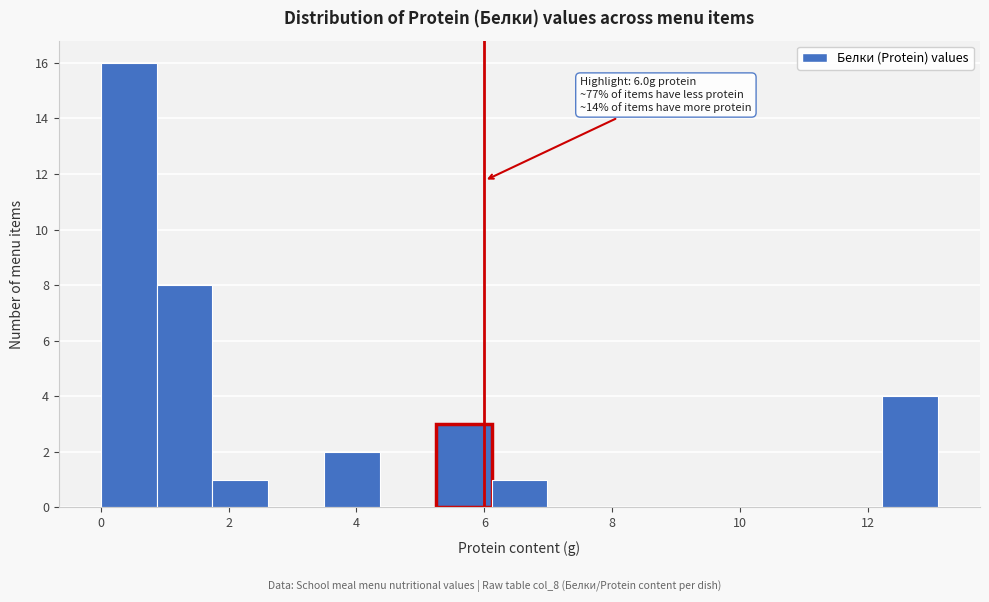

Over which range of the x-axis is the bar tallest?

0.0 to 0.8